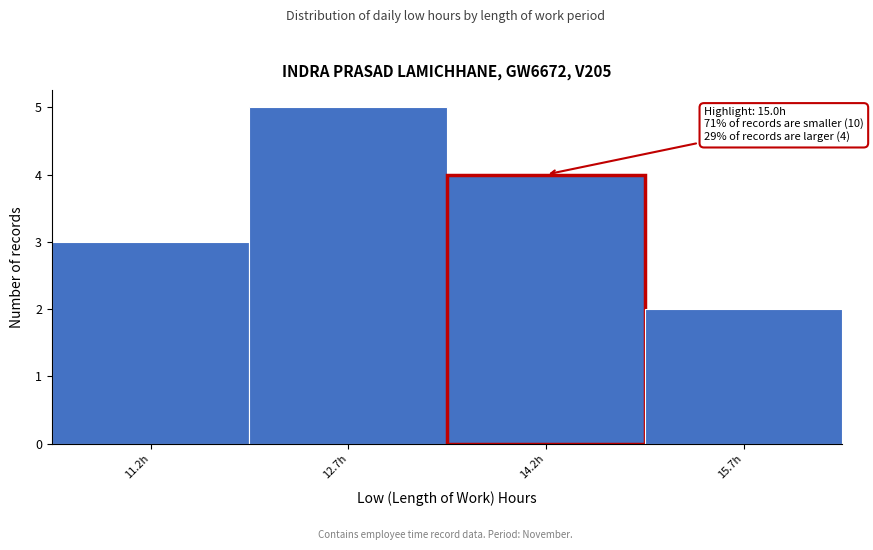

Reading right to left, list all the values displayed in this chart.

2	4	5	3